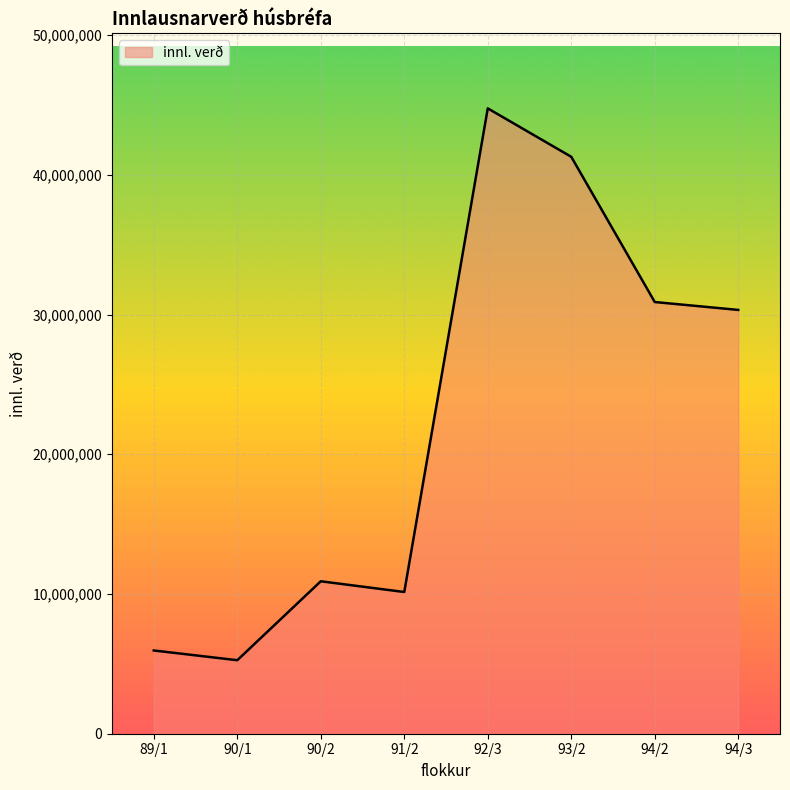

Reading right to left, transcribe all the data shown in this chart.

30332050	30896850	41291800	44757300	10142100	10911080	5260065	5957865